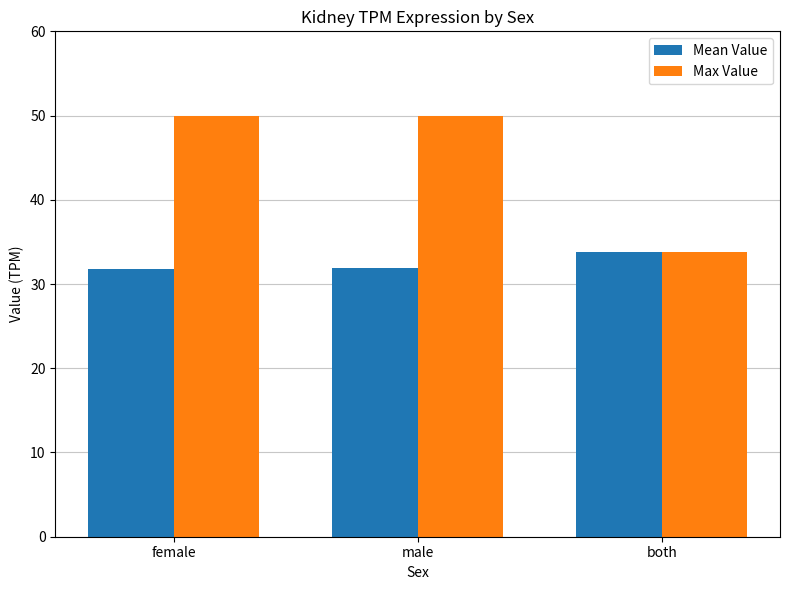

How many bars are there in each group?

2